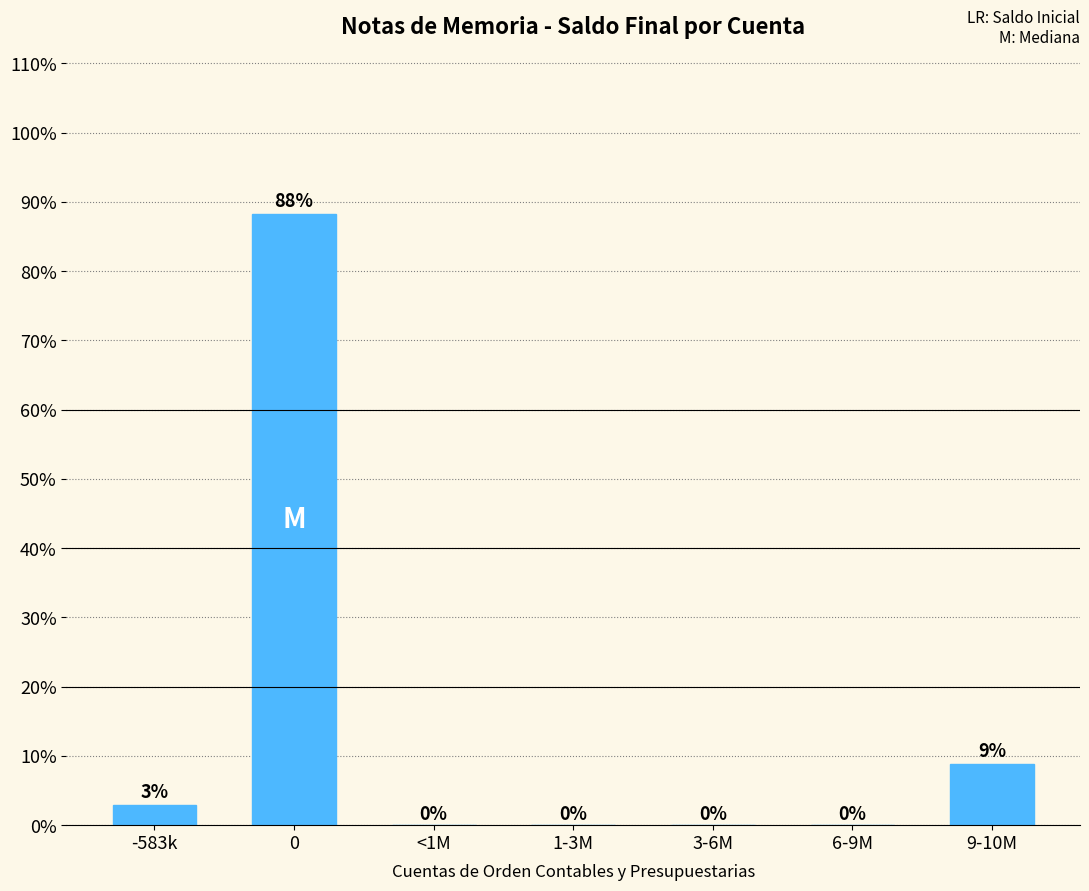

At which label is the value closest to 44?

9-10M